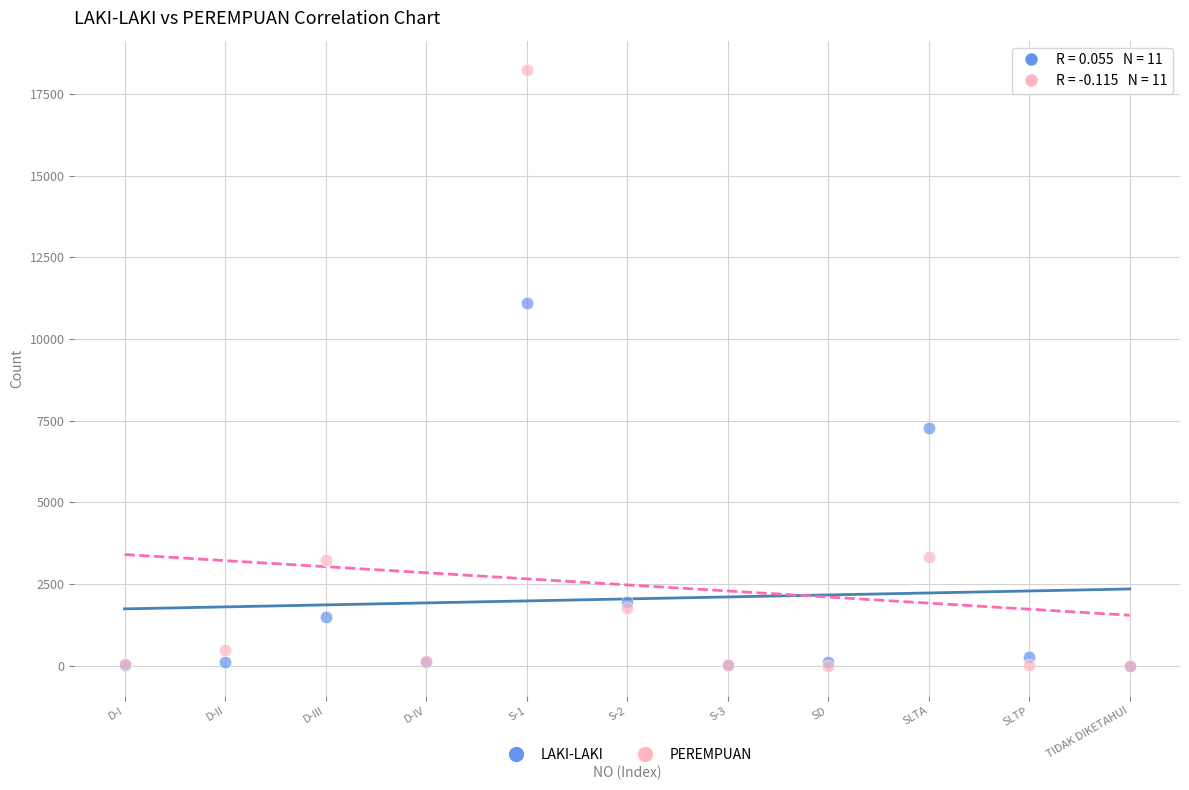

In the LAKI-LAKI series, what Y value is closest to 5557?

7276